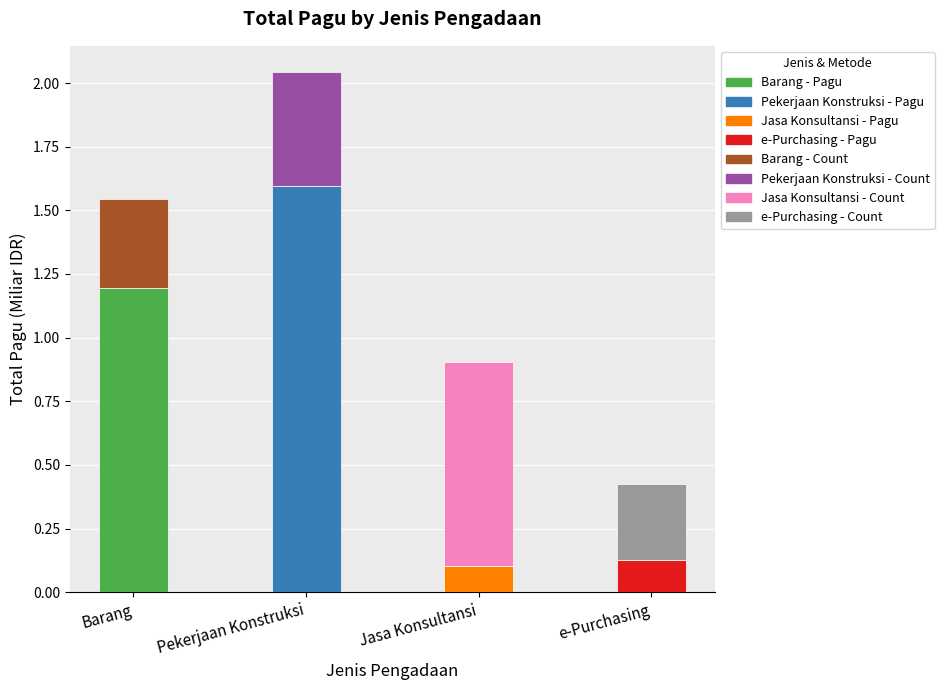

At which category is the sum across all series the highest?

Pekerjaan Konstruksi